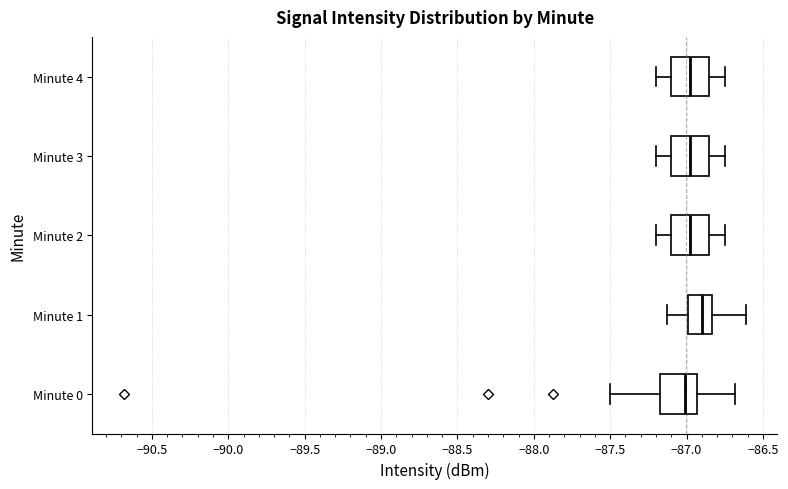

Where does the right whisker of the box for Minute 3 end on the x-axis? The values are not printed on the chart, so give them approximately, as read against the axis.

-86.75